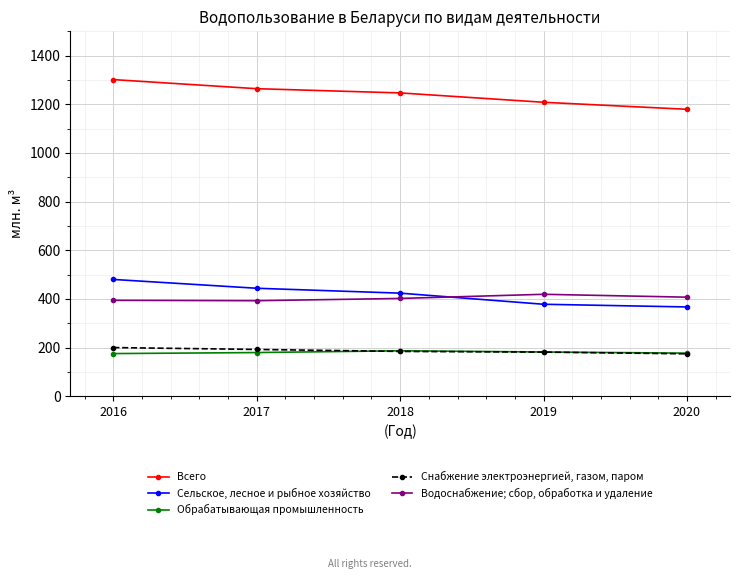

True or false: Сельское, лесное и рыбное хозяйство has a value of 378.1 at 2019.

True